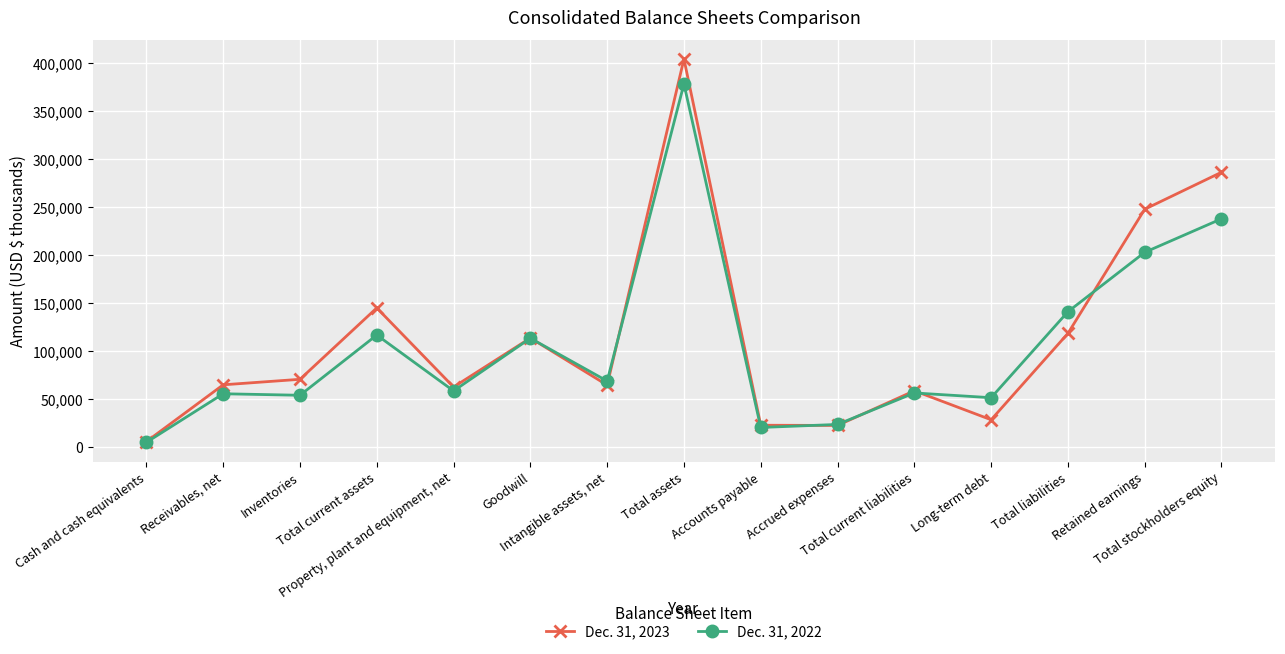

What is the greatest value displayed?

404136